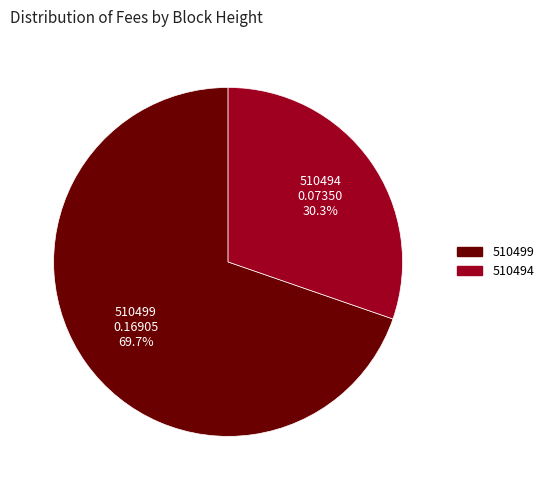

Which slice represents more than half of the pie?

510499